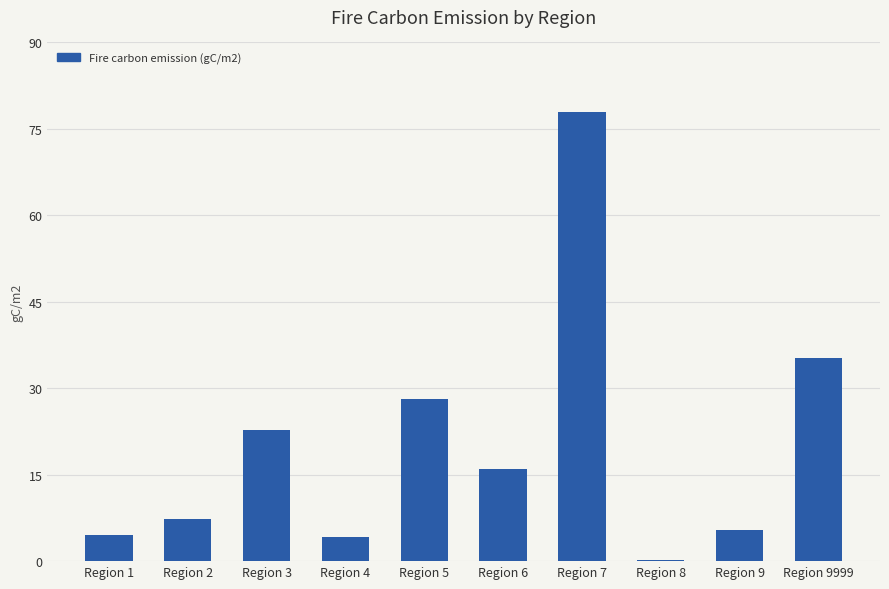

Which has a higher value, Region 1 or Region 9?

Region 9